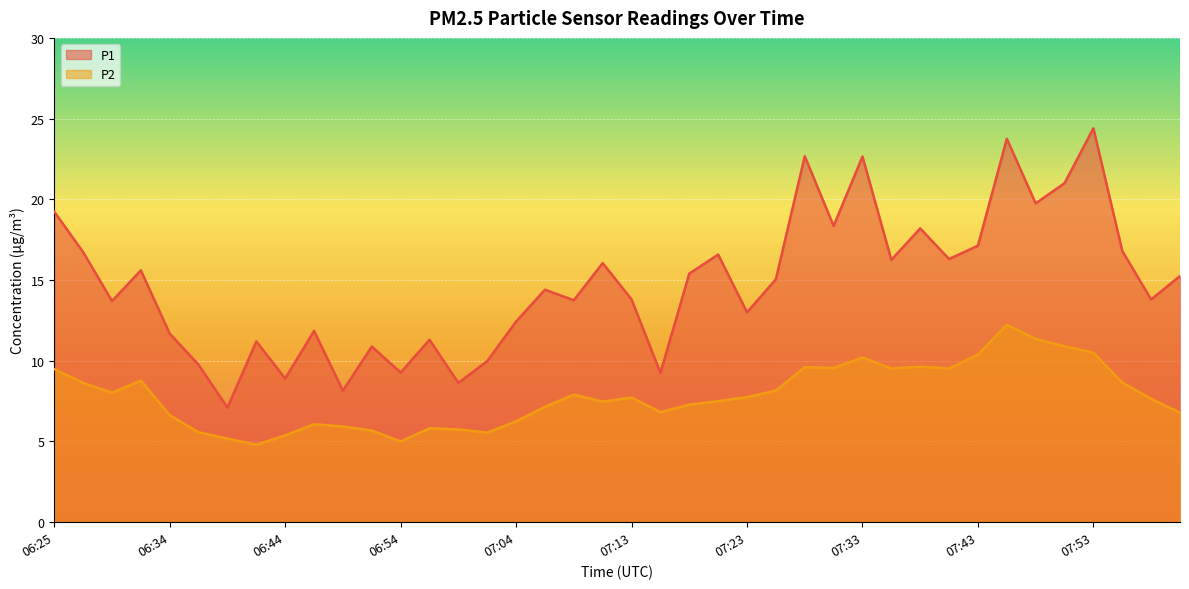

True or false: P2 has more than 0 interior local peaks.

True